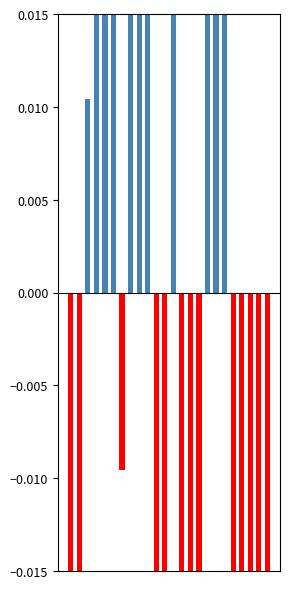

Reading left to right, what are all the values shown in this chart?

Low (above mean): 0=0.0	1=0.0	2=0.0	3=0.0	4=0.1	5=0.1	6=0.0	7=0.2	8=0.2	9=0.1	10=0.0	11=0.0	12=0.4	13=0.0	14=0.0	15=0.0	16=0.0	17=0.2	18=0.3	19=0.0	20=0.0	21=0.0	22=0.0	23=0.0
Low (below mean): 0=-0.1	1=-0.1	2=0.0	3=0.0	4=0.0	5=0.0	6=-0.0	7=0.0	8=0.0	9=0.0	10=-0.2	11=-0.3	12=0.0	13=-0.1	14=-0.0	15=-0.0	16=0.0	17=0.0	18=0.0	19=-0.1	20=-0.2	21=-0.0	22=-0.0	23=-0.2